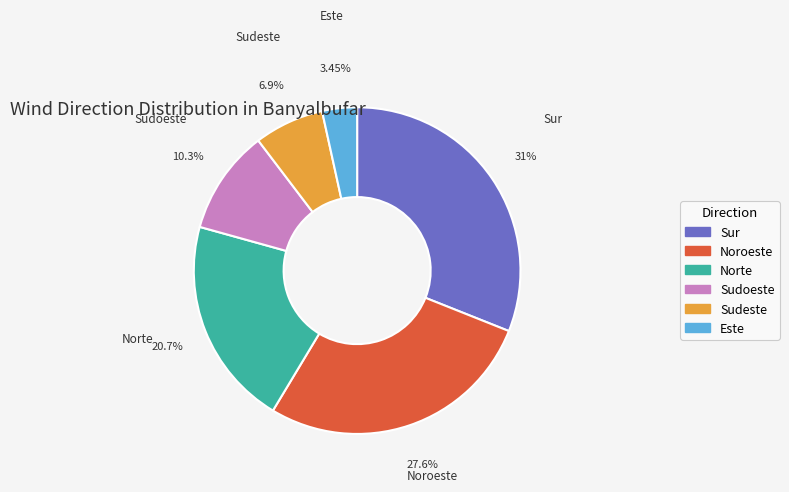

Is the sum of Este and Sudoeste greater than half?

No